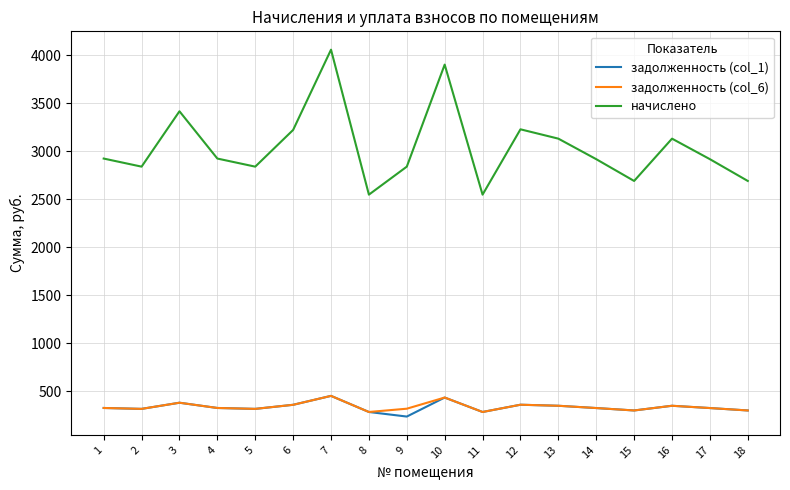

What is the sum of all задолженность (col_6) values?

6084.4